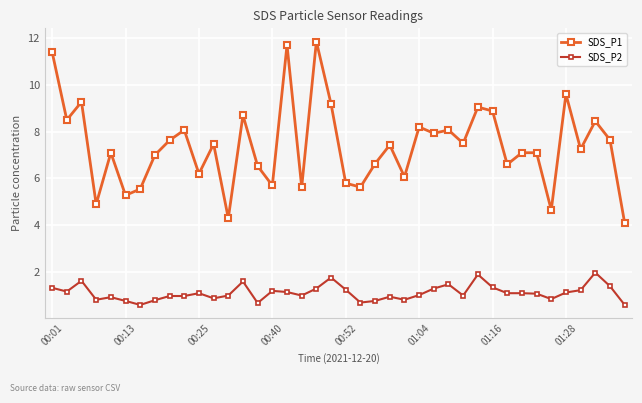

List the series in order of their peak value, highest first.

SDS_P1, SDS_P2